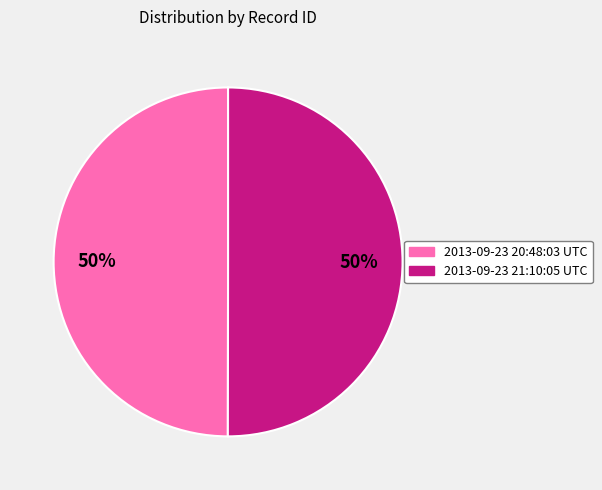

What percentage is the 2013-09-23 20:48:03 UTC slice, to the nearest percent?

50%